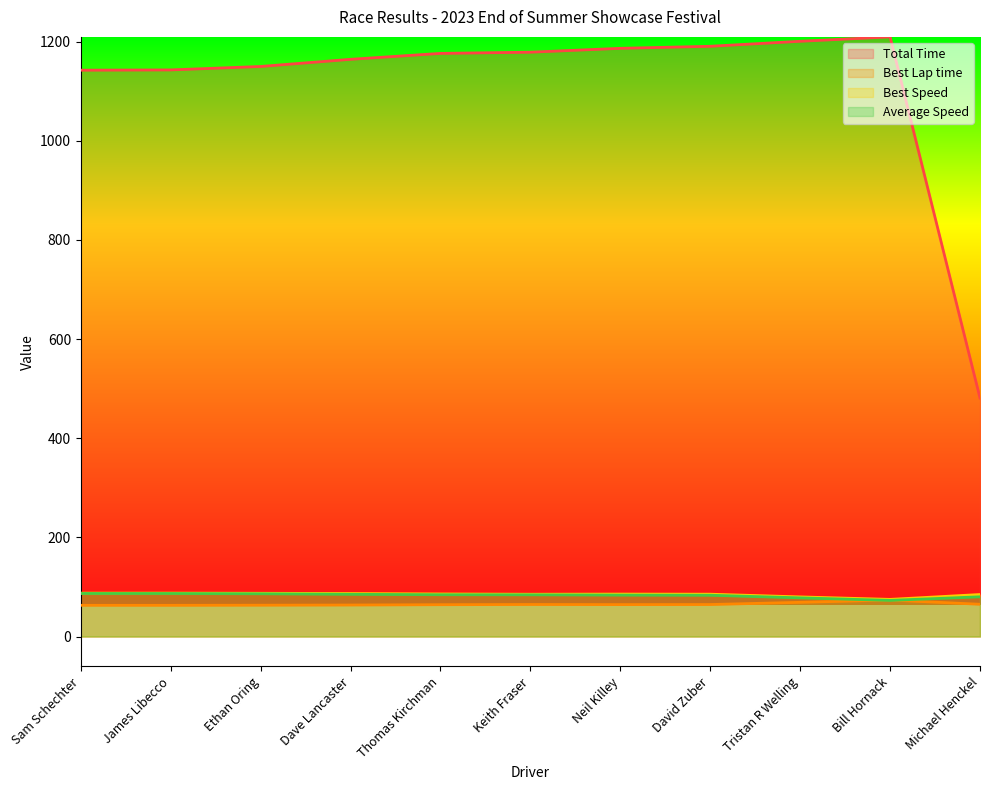

What is the value of the Total Time point at the 1st from the left?

1142.5